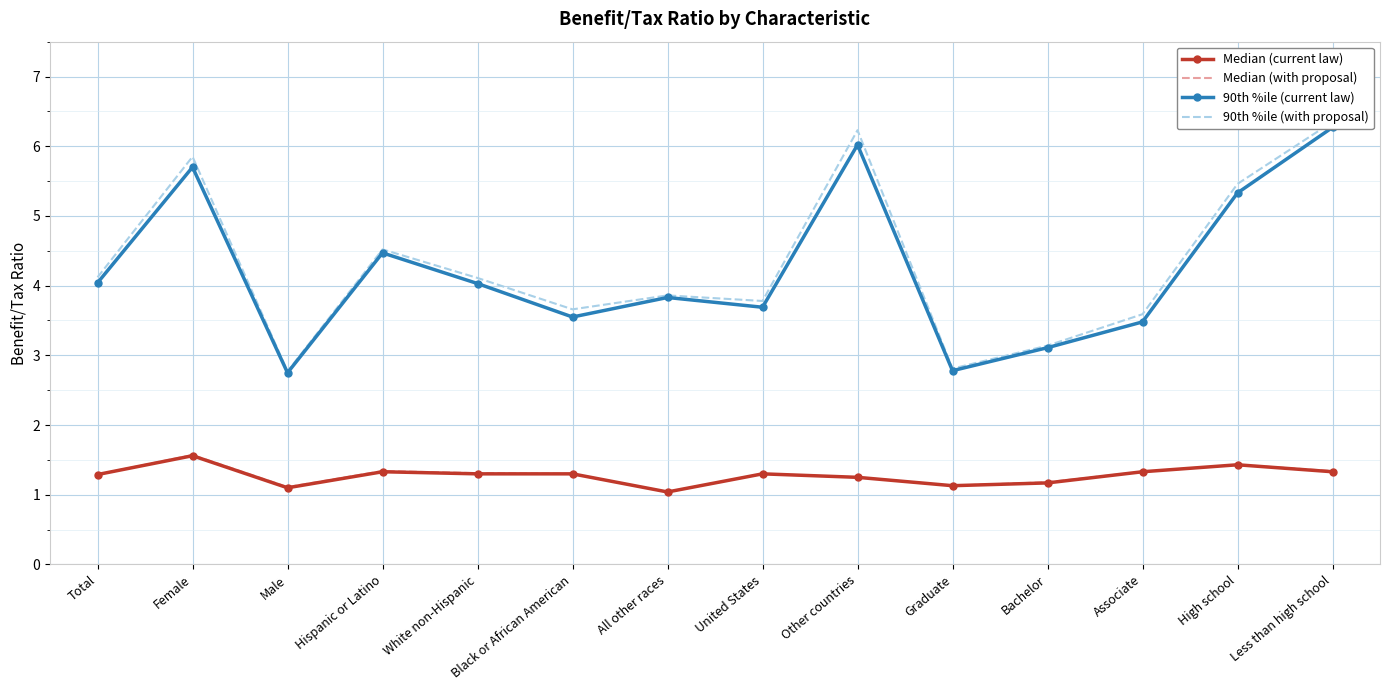

How many data points in 90th %ile (current law) are less than 4?

7